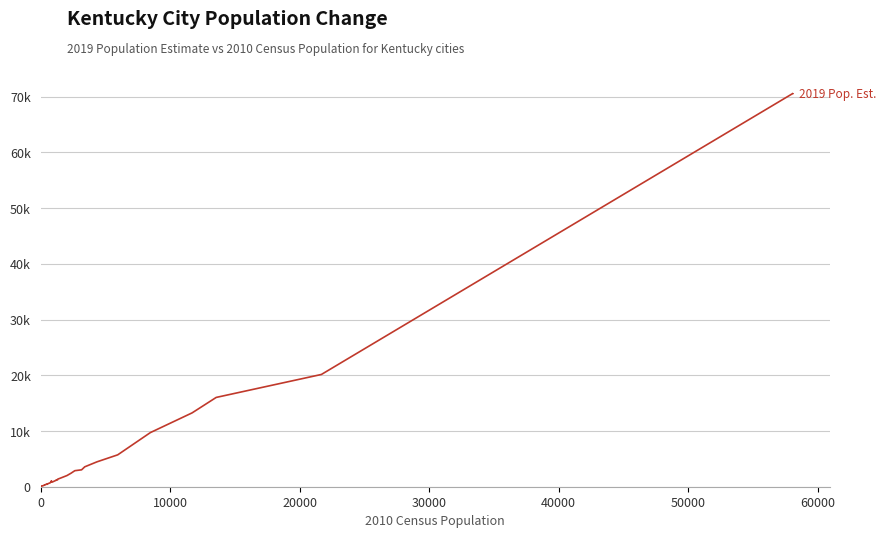

Does the chart display data point markers on the line(s)?

No